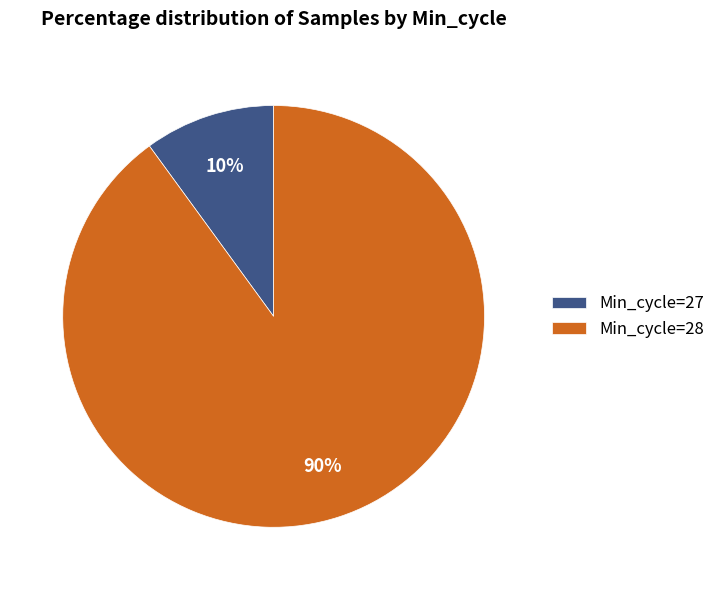

To the nearest percent, what portion does Min_cycle=28 represent?

90%